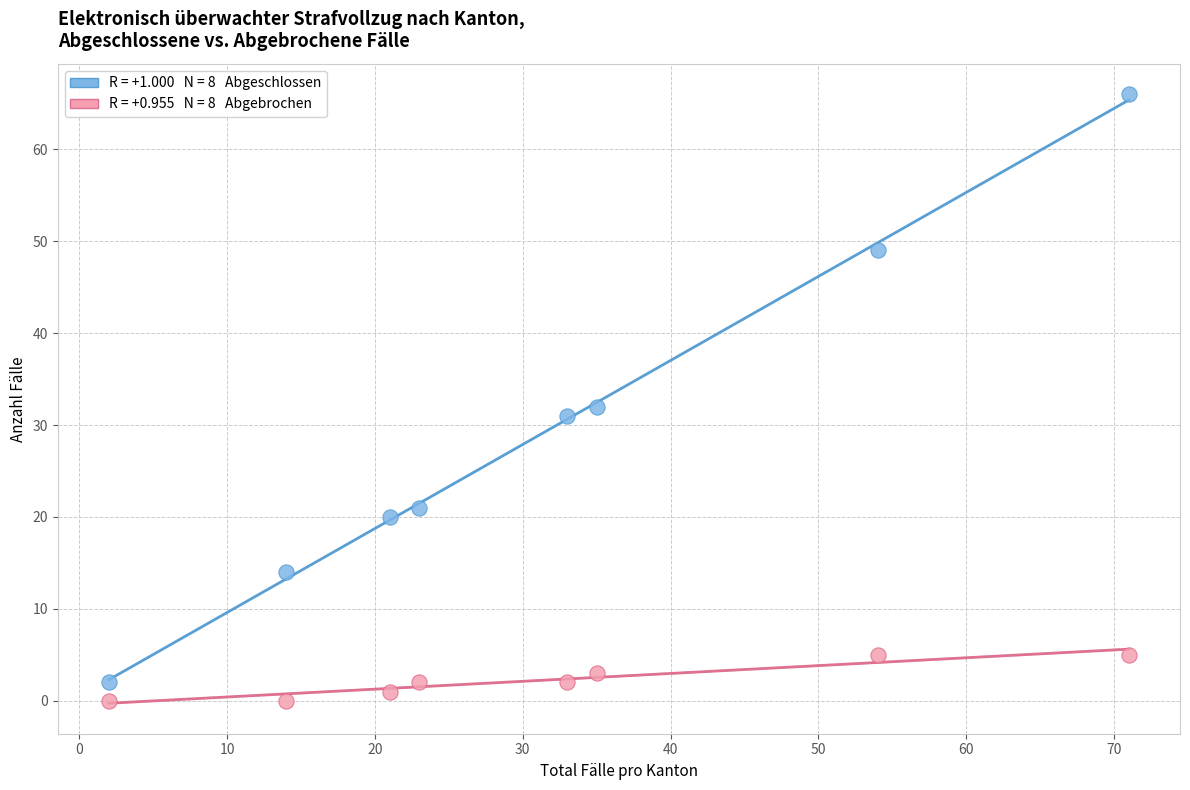

Across all series, what Y value is closest to 33?

32